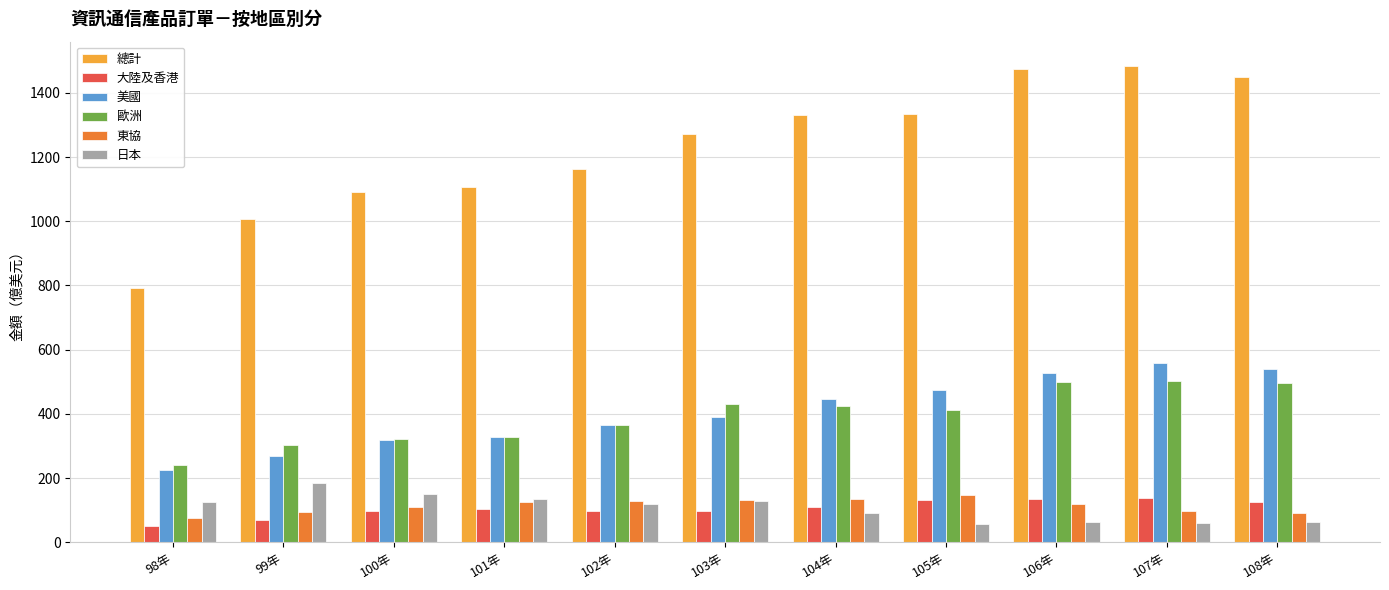

What is the maximum value for 美國?

559.4